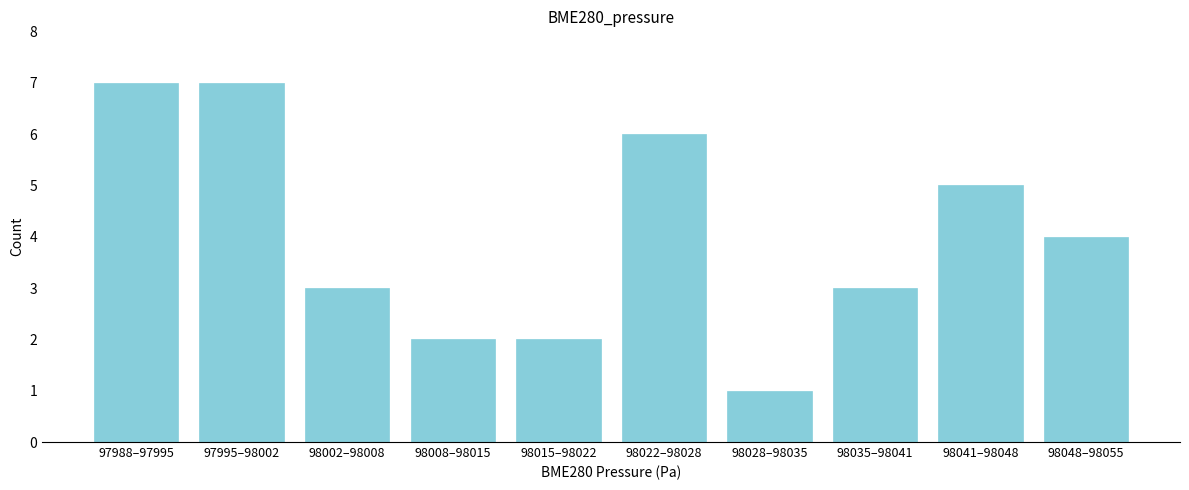

Reading right to left, what are all the values shown in this chart?

4	5	3	1	6	2	2	3	7	7